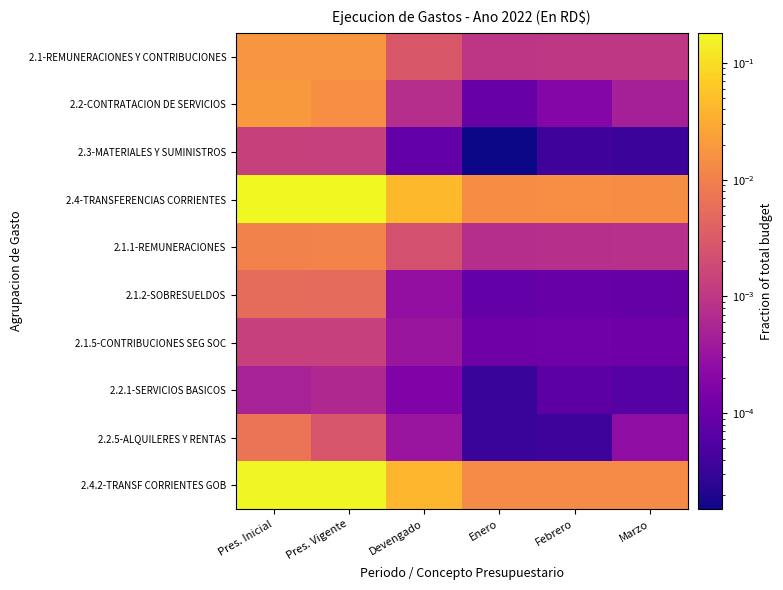

Rank the series at Pres. Vigente from lowest to highest value.

2.2.1-SERVICIOS BASICOS, 2.1.5-CONTRIBUCIONES SEG SOC, 2.3-MATERIALES Y SUMINISTROS, 2.2.5-ALQUILERES Y RENTAS, 2.1.2-SOBRESUELDOS, 2.1.1-REMUNERACIONES, 2.2-CONTRATACION DE SERVICIOS, 2.1-REMUNERACIONES Y CONTRIBUCIONES, 2.4.2-TRANSF CORRIENTES GOB, 2.4-TRANSFERENCIAS CORRIENTES